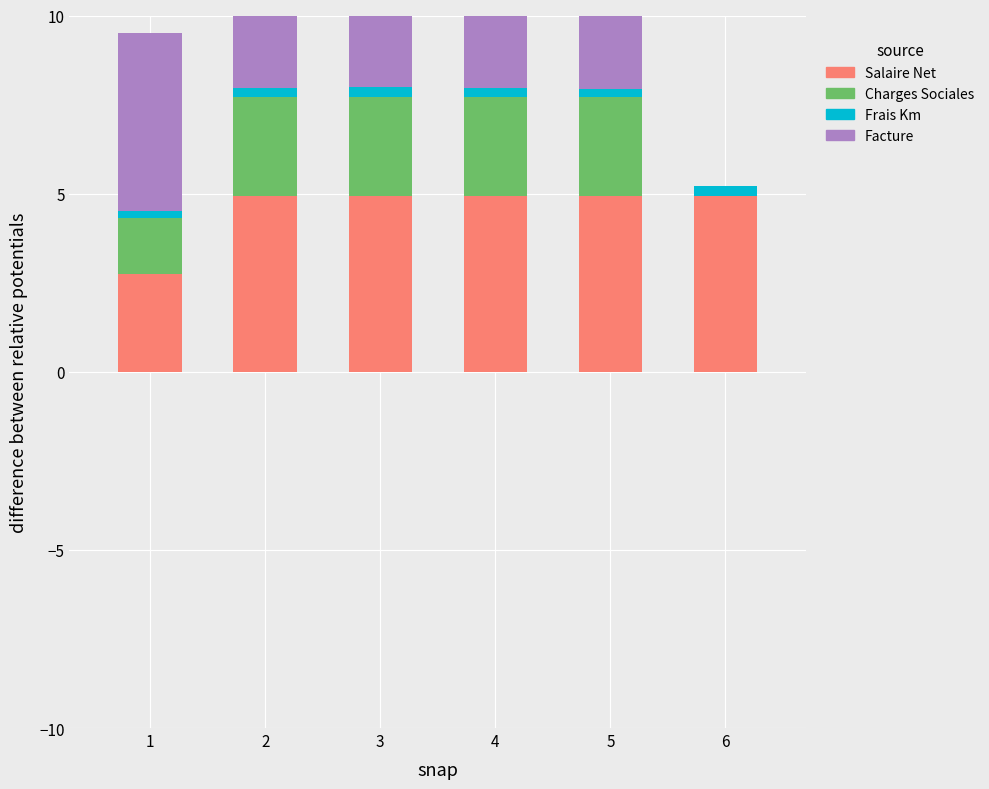

List the series in order of their overall mean, lowest first.

Frais Km, Charges Sociales, Salaire Net, Facture